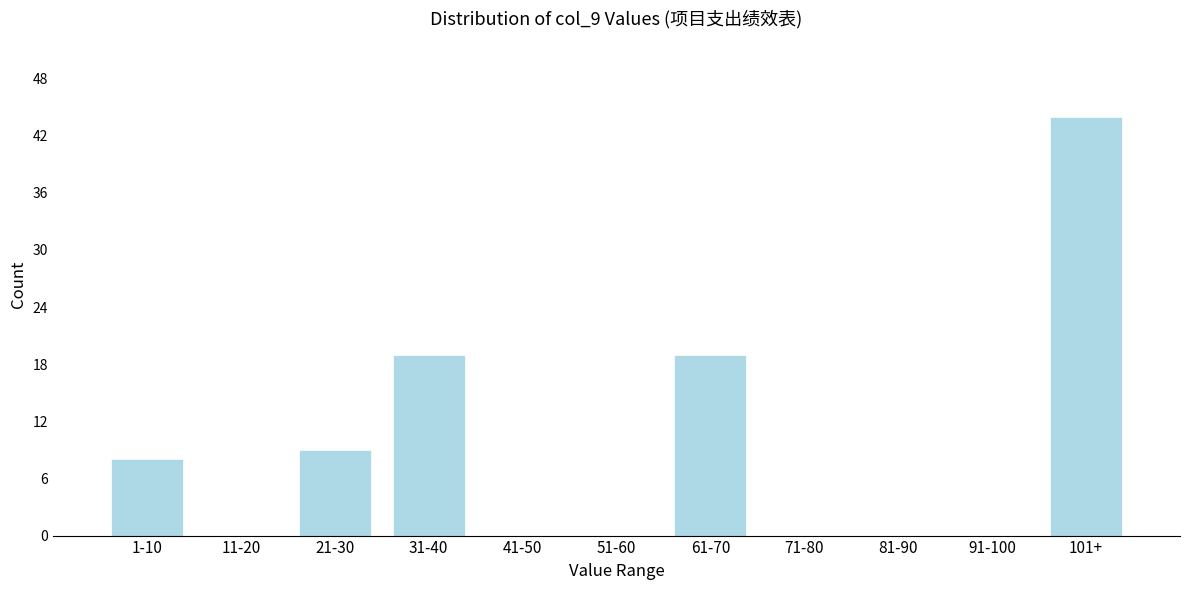

Reading left to right, what are all the values shown in this chart?

1-10=8	11-20=0	21-30=9	31-40=19	41-50=0	51-60=0	61-70=19	71-80=0	81-90=0	91-100=0	101+=44